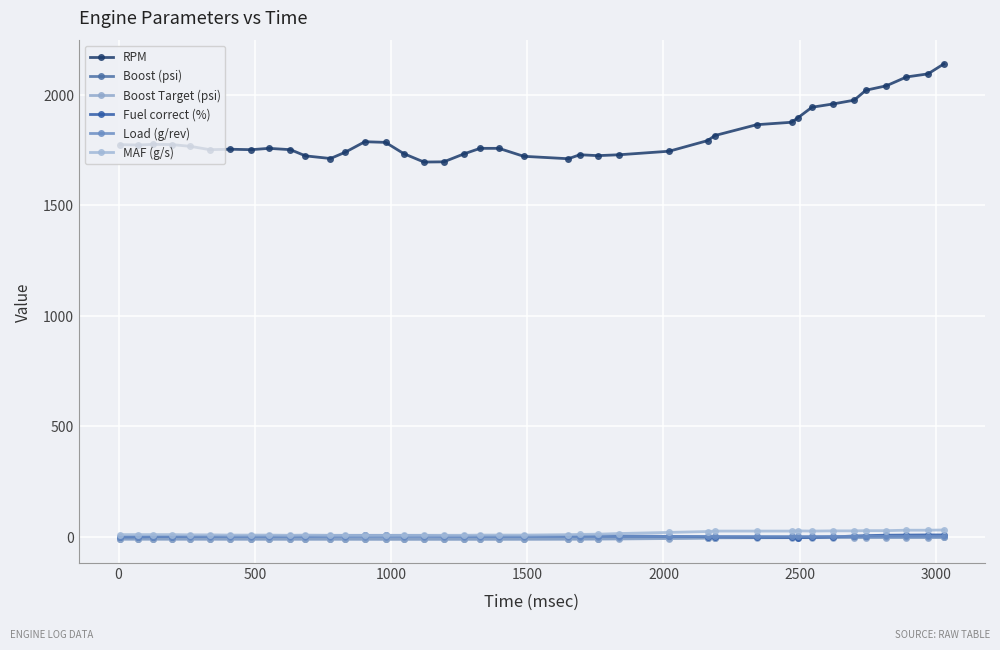

True or false: Load (g/rev) and MAF (g/s) intersect in this chart.

False